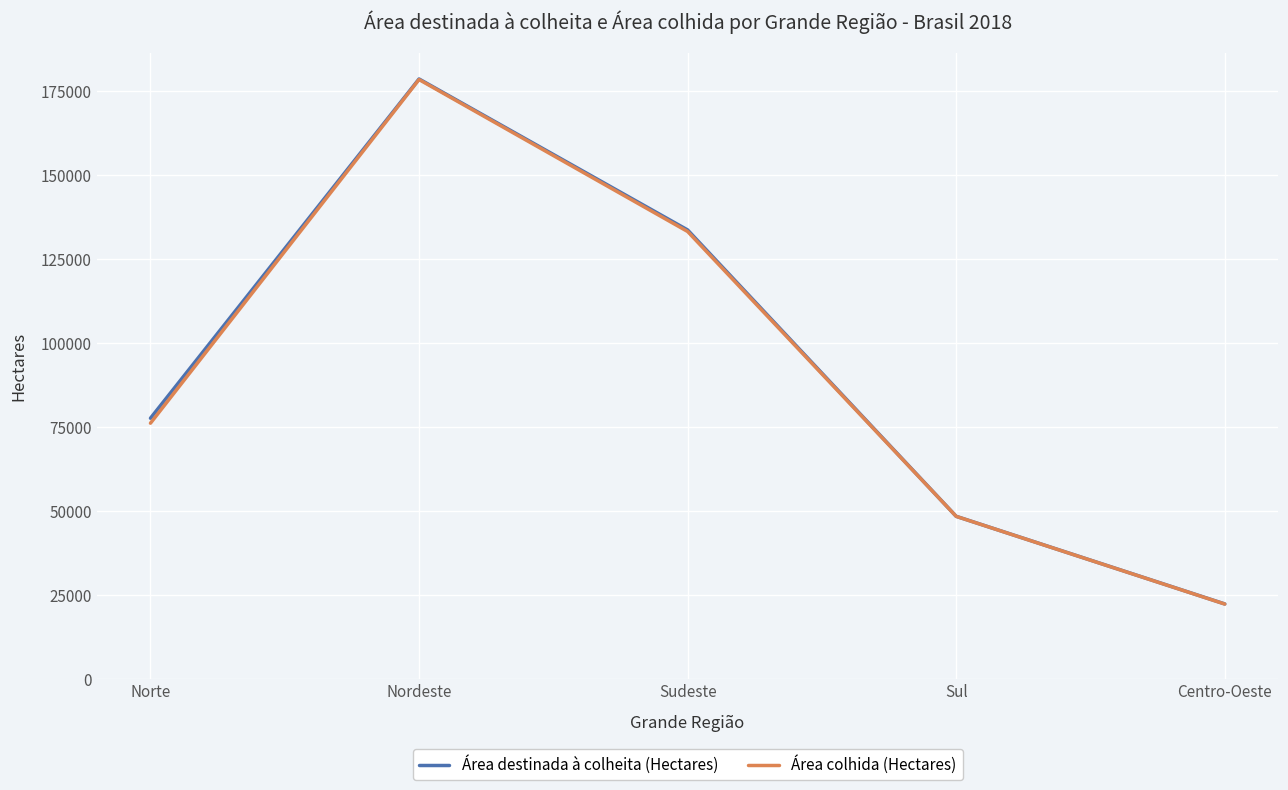

True or false: Área colhida (Hectares) and Área destinada à colheita (Hectares) intersect in this chart.

False